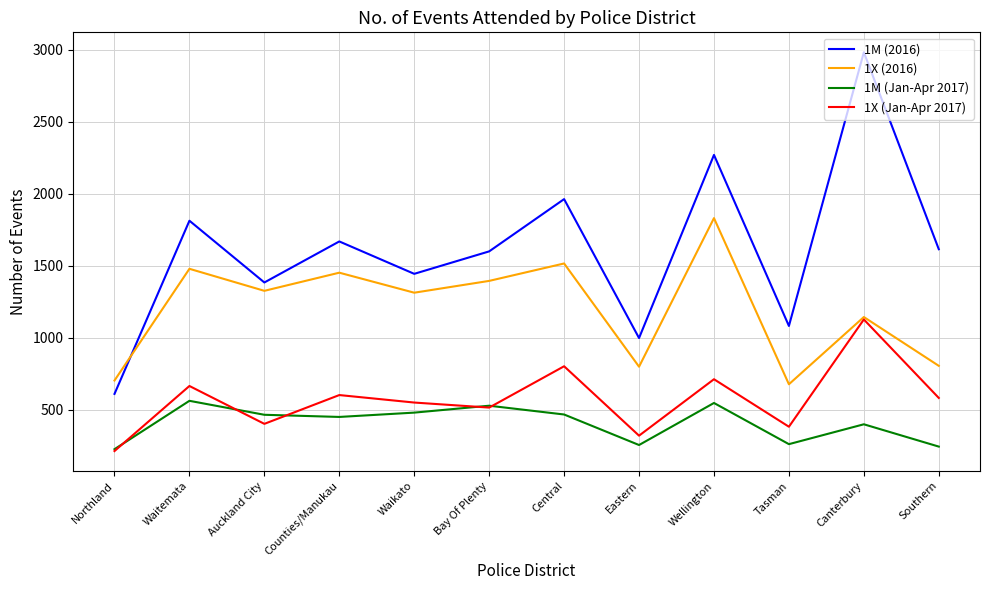

How many interior local peaks does the 1X (2016) series have?

5